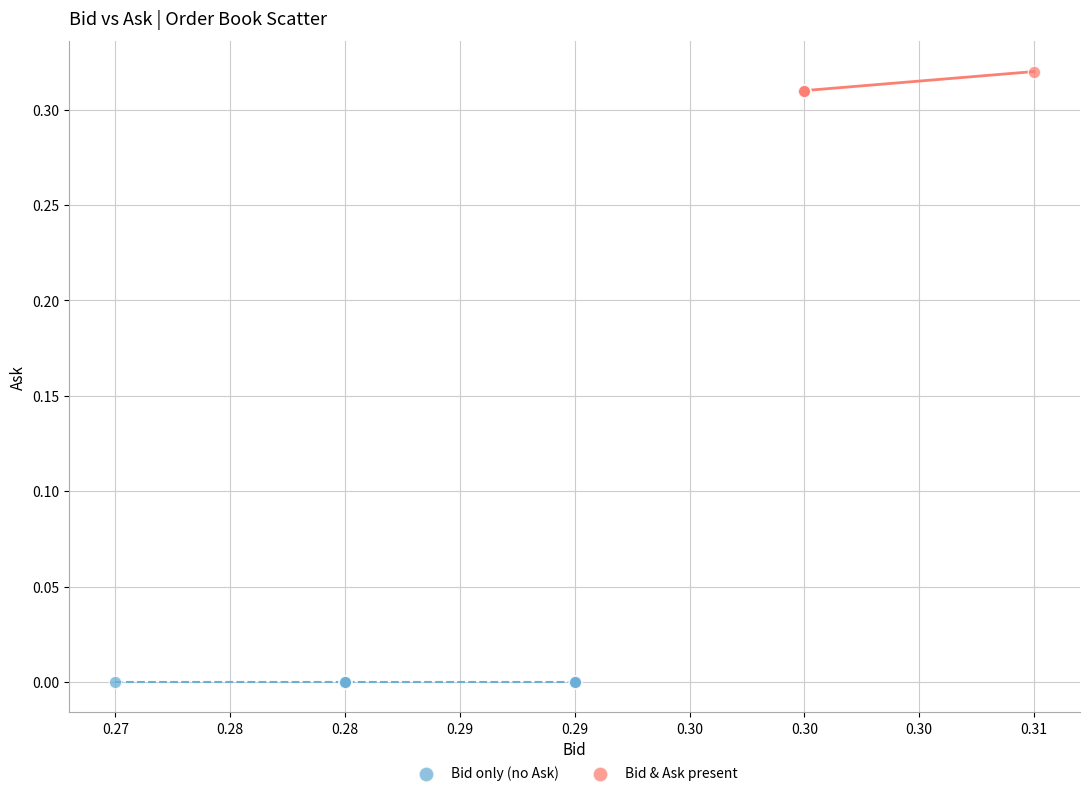

Which series contains the highest Y value?

Bid & Ask present